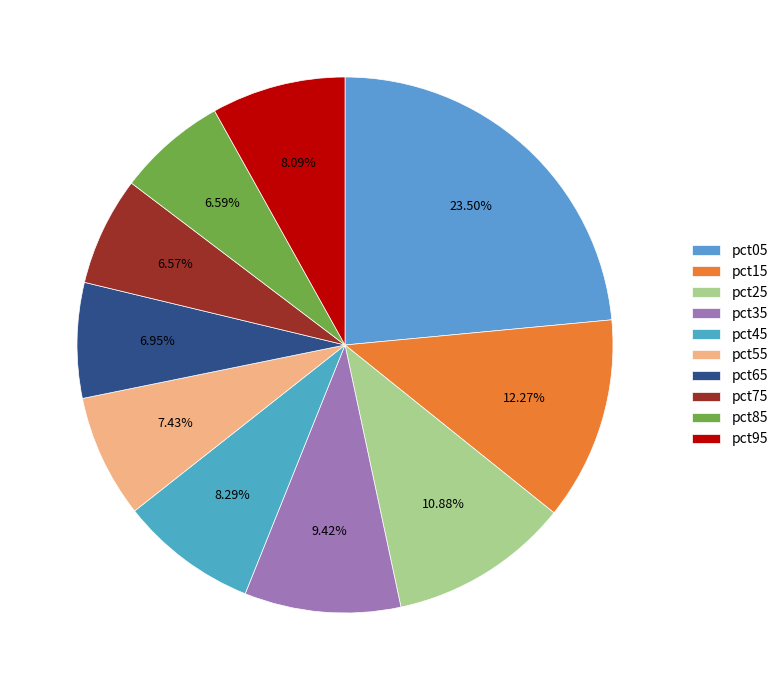

Does pct05 account for over 50% of the chart?

No